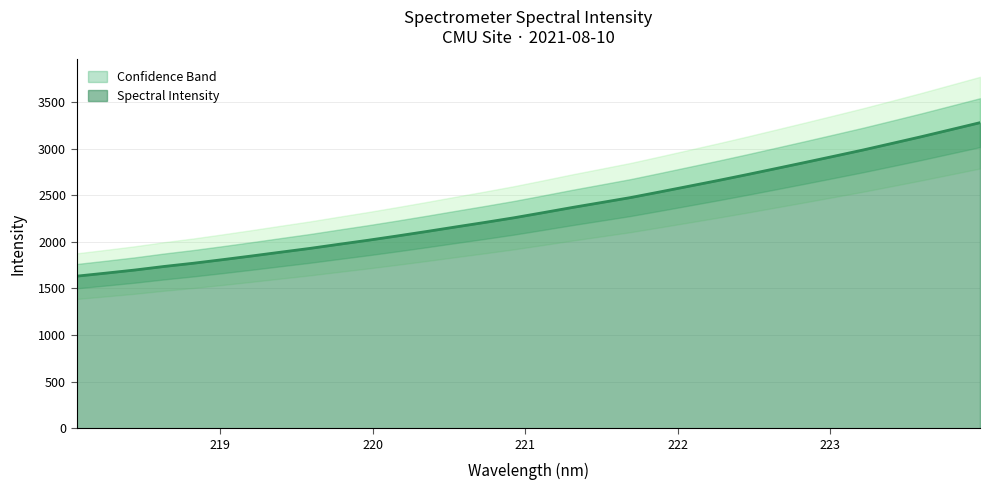

Where does the data first go above 2313?

221.1174